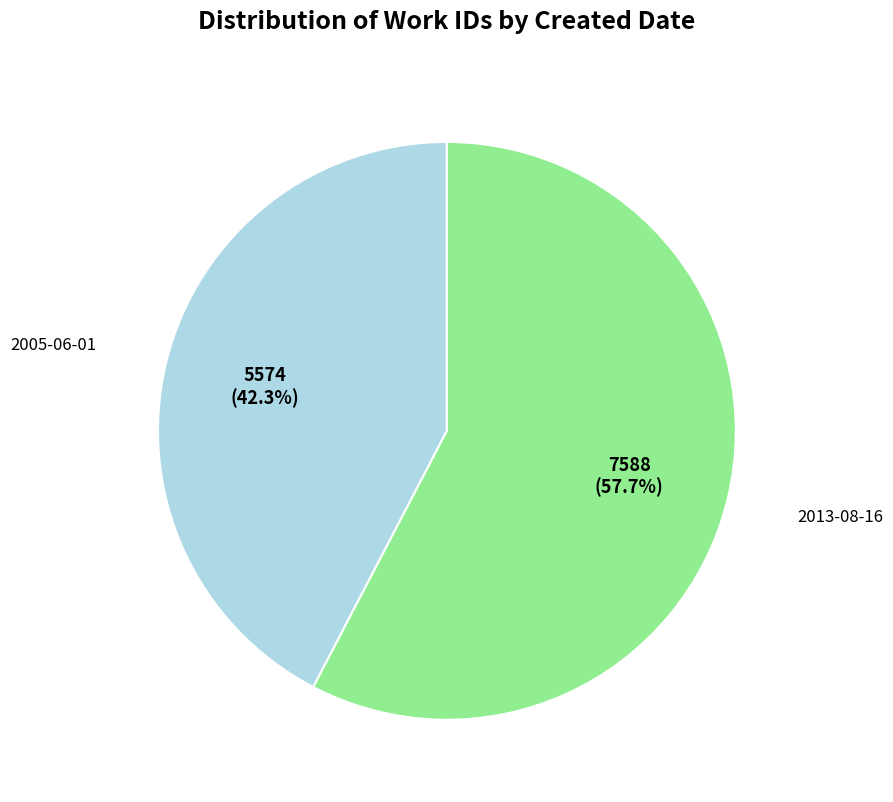

Does any single category account for the majority?

Yes